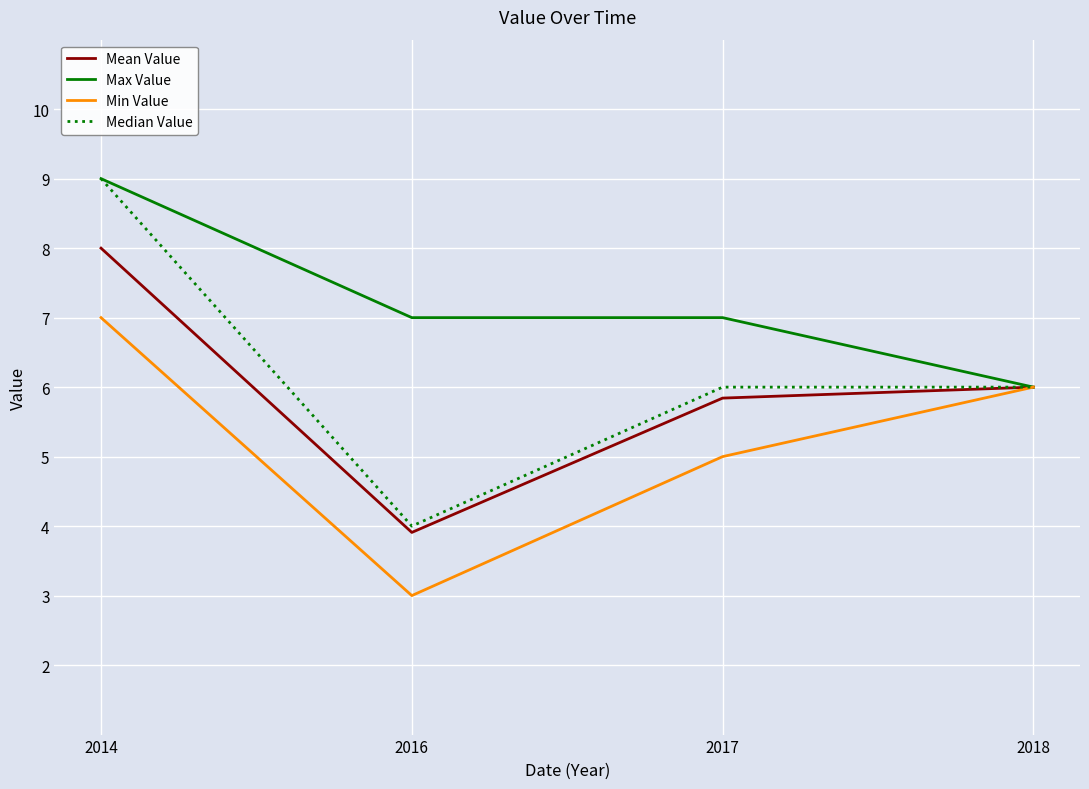

Reading left to right, transcribe all the data shown in this chart.

Mean Value: 8.0	3.9	5.8	6.0
Max Value: 9.0	7.0	7.0	6.0
Min Value: 7.0	3.0	5.0	6.0
Median Value: 9.0	4.0	6.0	6.0